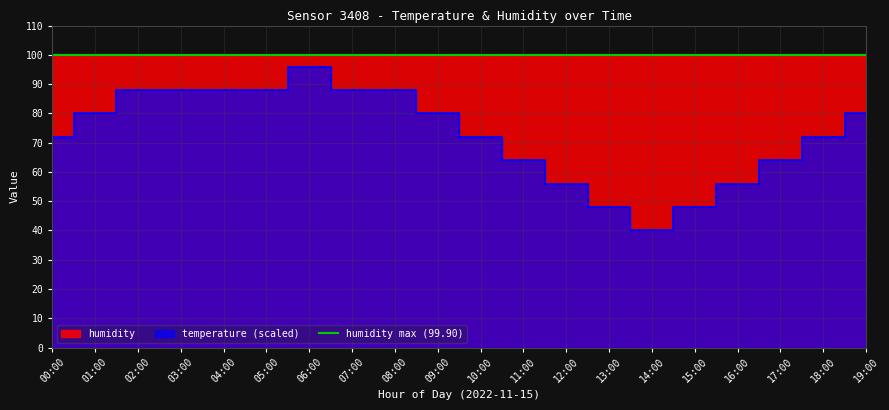

Where is the first local minimum?

14:00